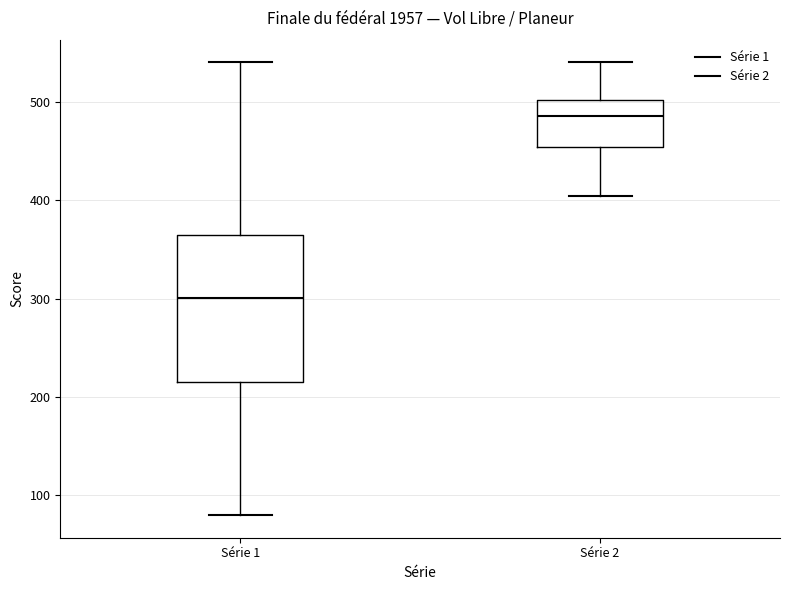

Reading left to right, transcribe this box plot: for each box, give where its median line is, the range the box spans, and where its two whiskers end, as read against the y-axis. The values are not printed on the chart, so give them approximately, as read against the axis.

Série 1: median 300, box 220 to 360, whiskers 80 to 540
Série 2: median 490, box 450 to 500, whiskers 400 to 540